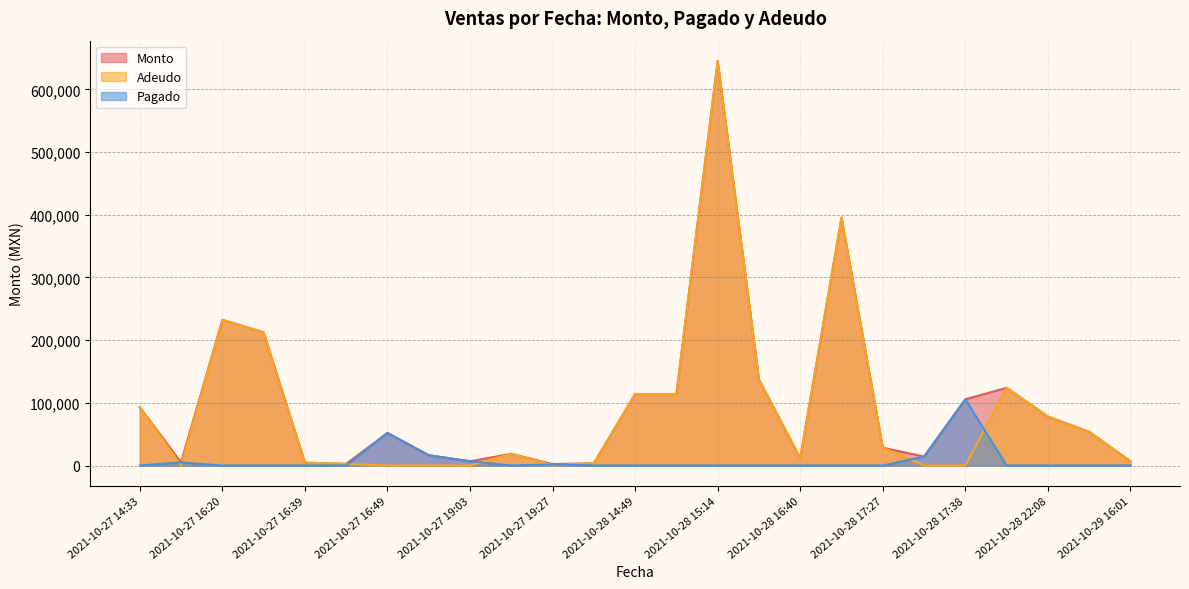

What position from the left is 2021-10-28 14:49?

13